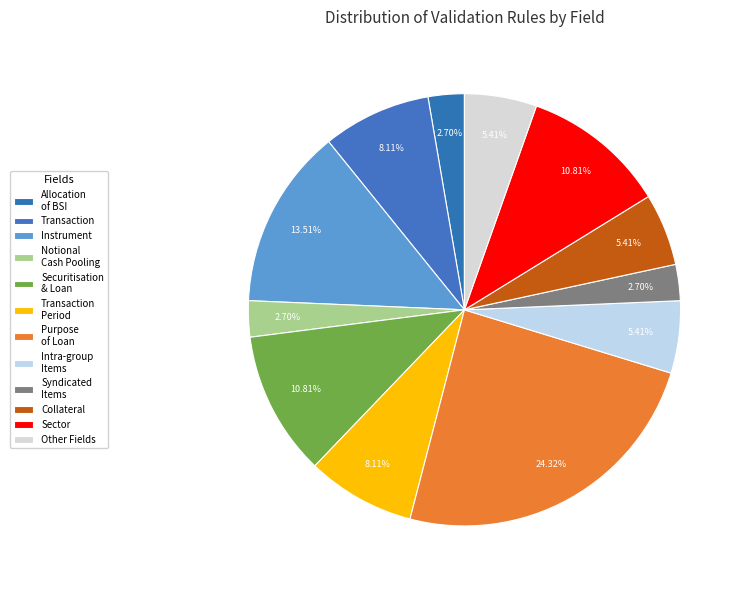

How many segments does this pie chart have?

12